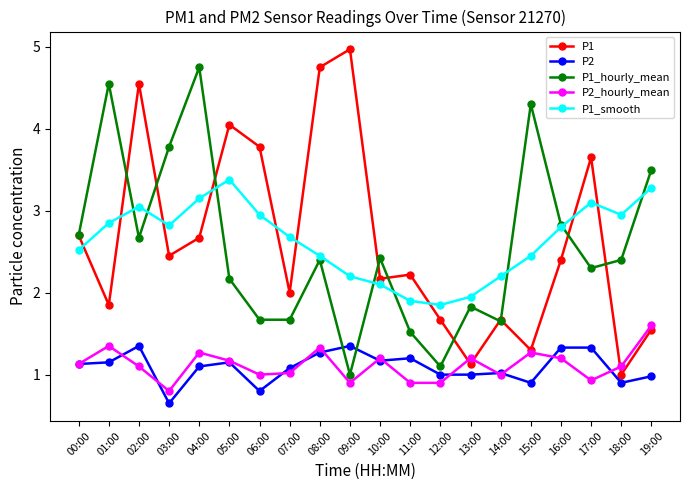

At which category is the sum across all series the highest?

04:00